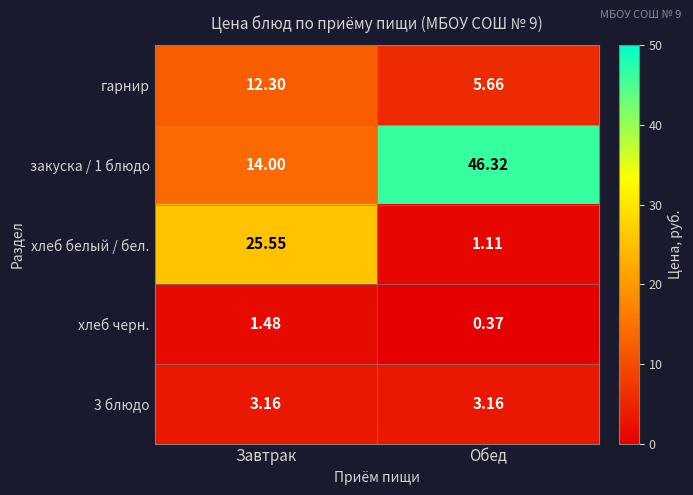

Which category has the highest value in the гарнир series?

Завтрак